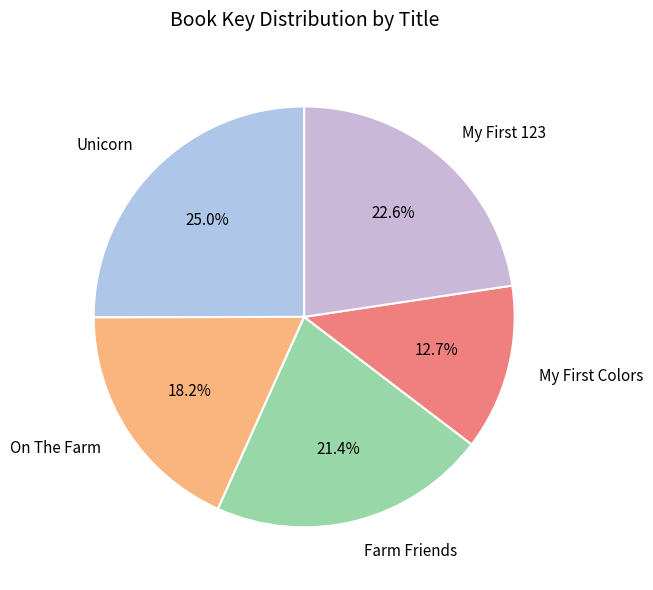

Which slice is the largest?

Unicorn